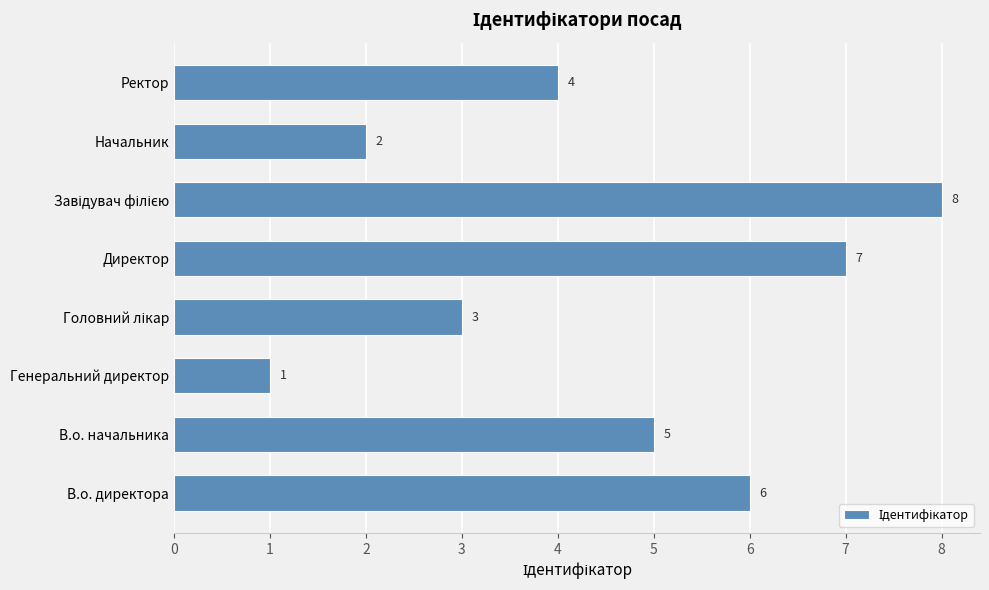

Count the values in the range 3 to 7.

5